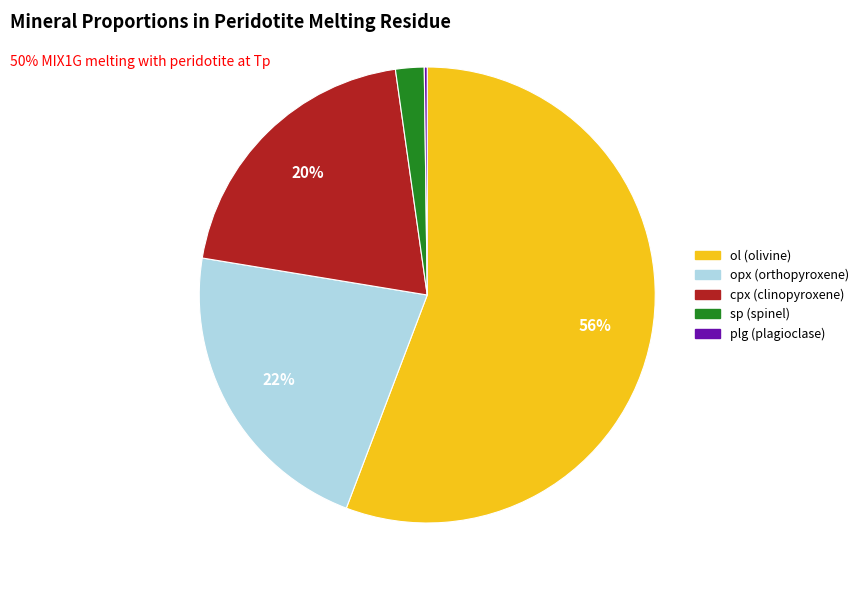

True or false: cpx accounts for 11% of the total.

False